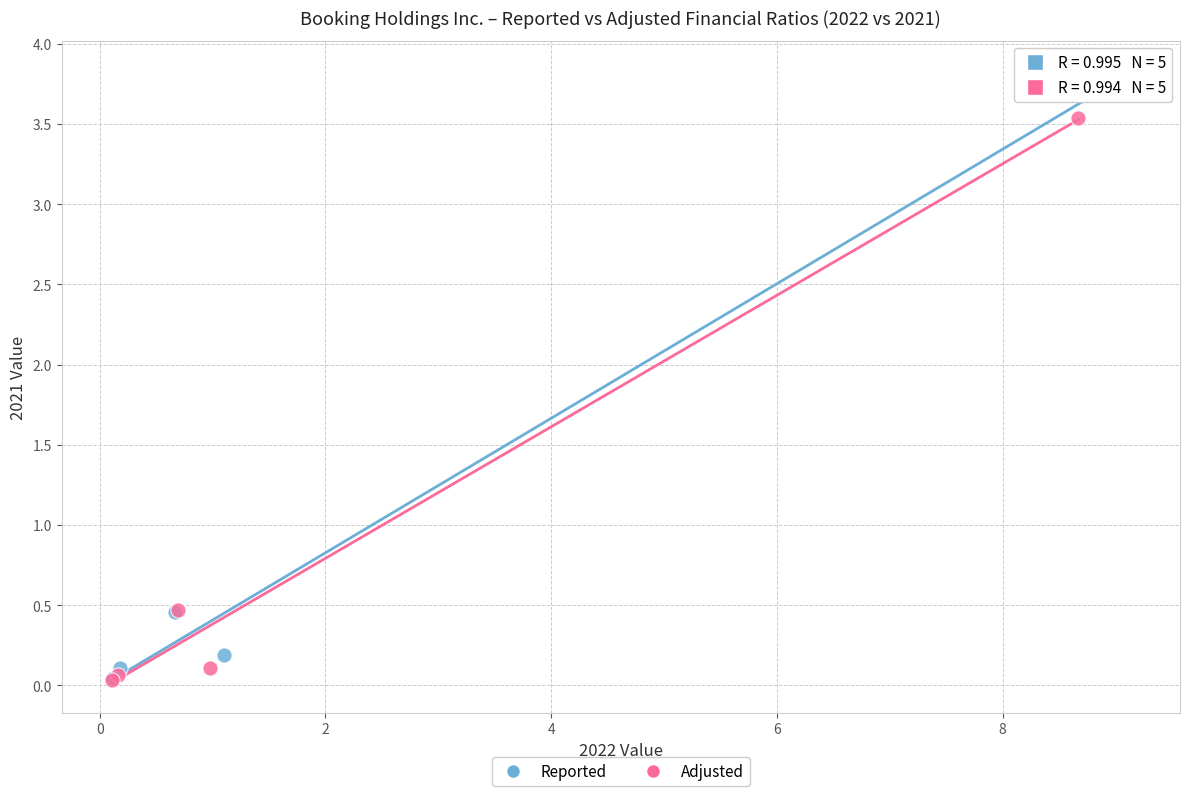

What are all the series names shown in the legend?

Reported, Adjusted